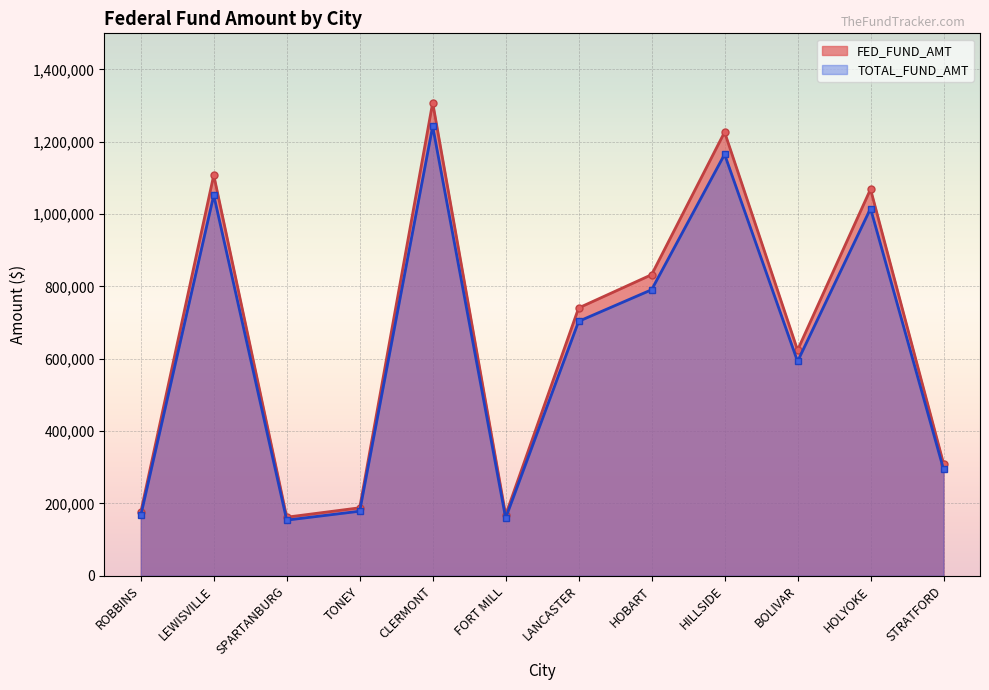

What are all the series names shown in the legend?

FED_FUND_AMT, TOTAL_FUND_AMT